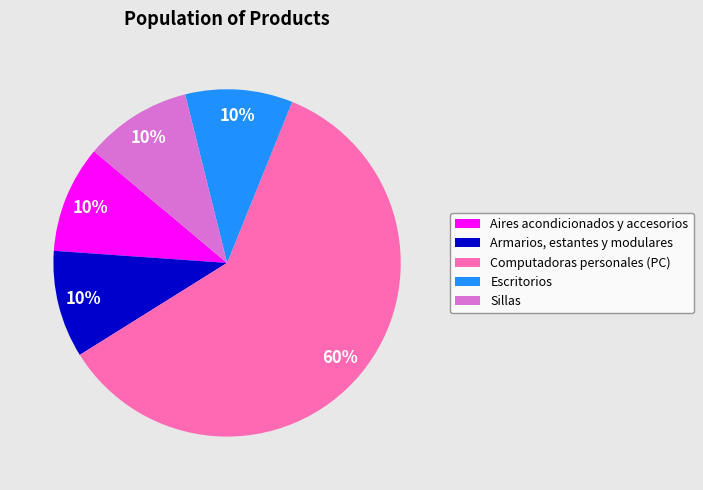

To the nearest percent, what is the average slice percentage?

20%